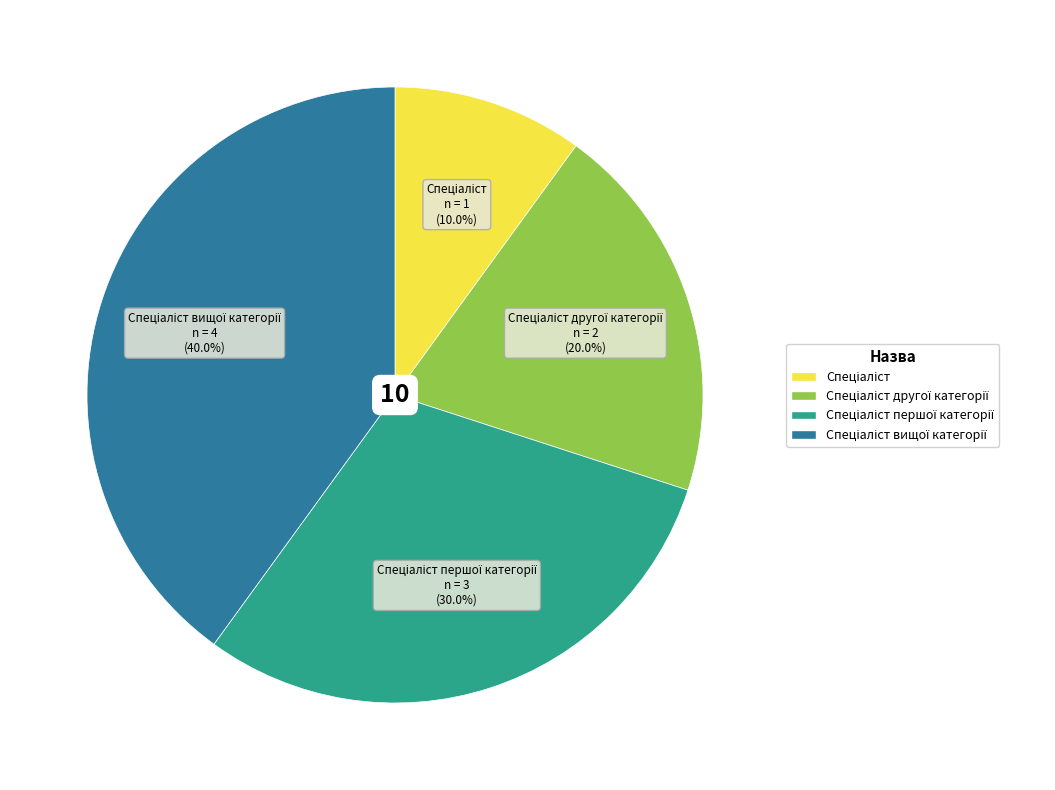

Does any single category account for the majority?

No